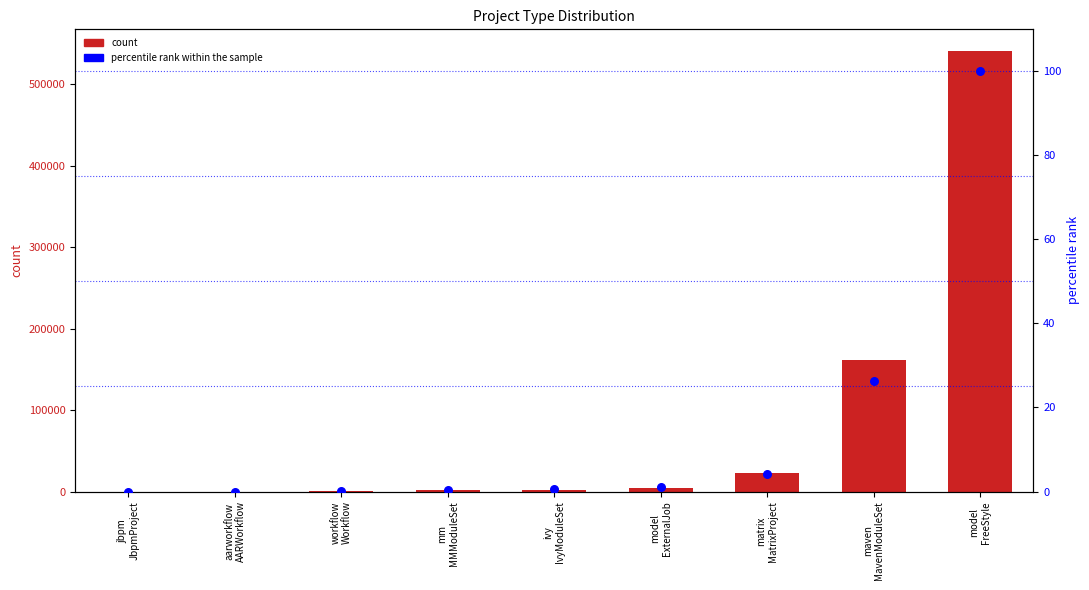

Is the value of count at model
FreeStyle greater than the value of percentile rank within the sample at model
FreeStyle?

Yes